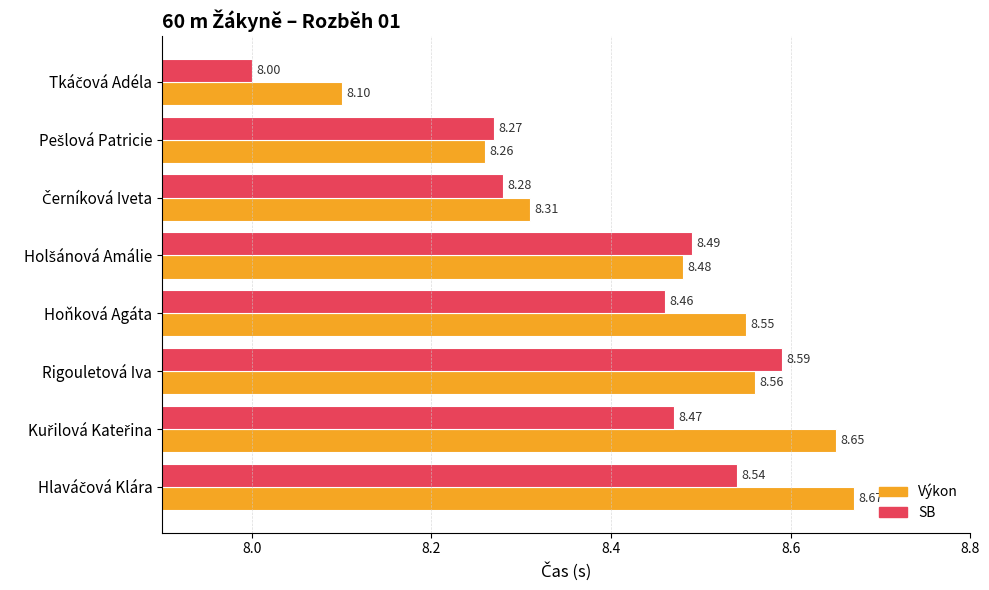

Which series has the widest spread of values?

SB